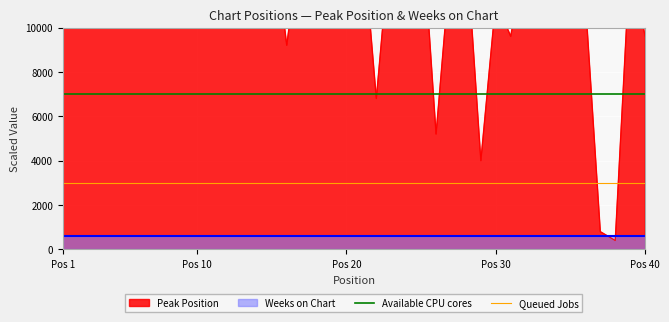

Is the value of Available CPU cores at Pos 1 greater than the value of Queued Jobs at Pos 1?

Yes